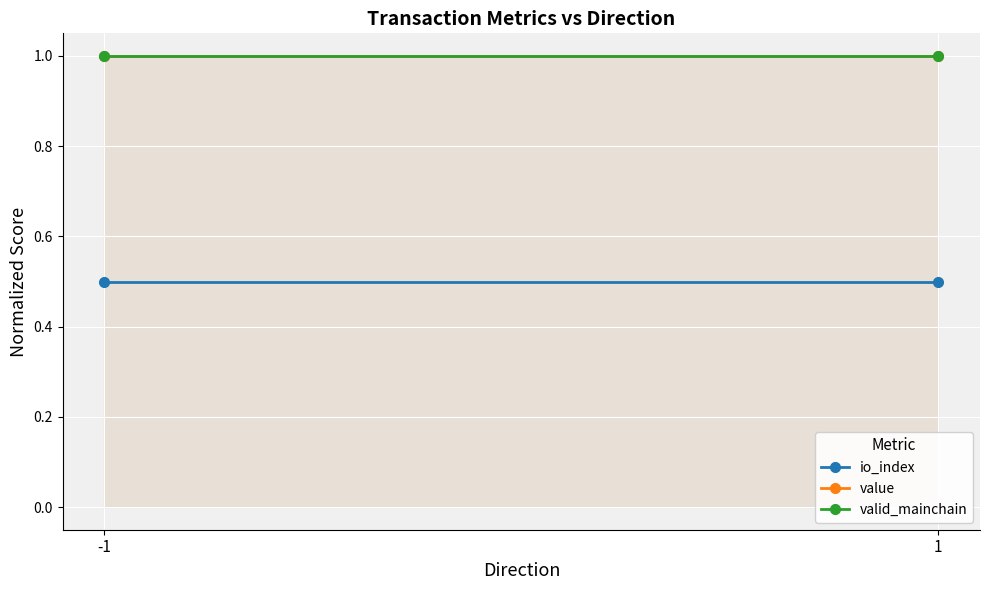

Is it true that valid_mainchain equals 1.8 at 1?

False